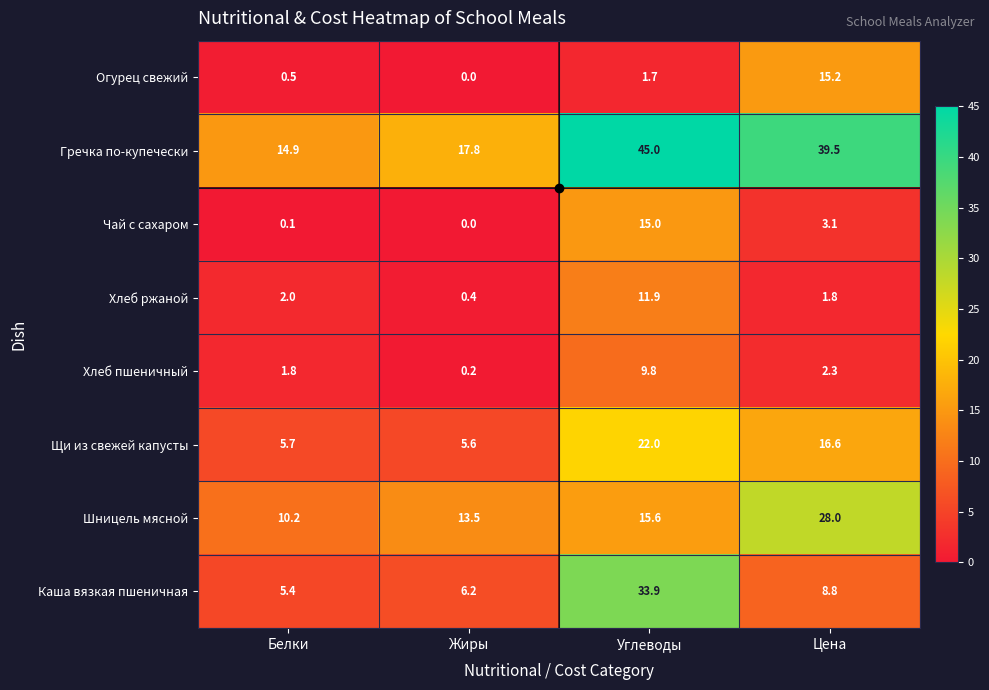

What is the difference between the highest and lowest values at Углеводы?

43.3